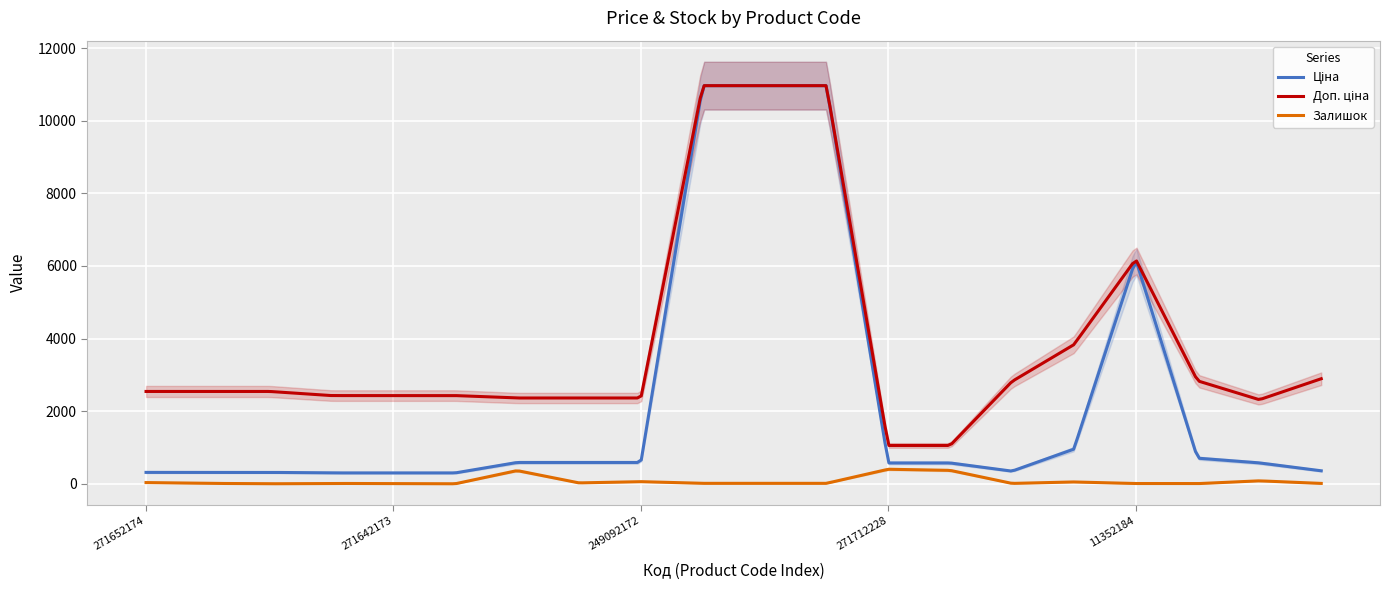

True or false: Доп. ціна and Залишок cross at least once.

False